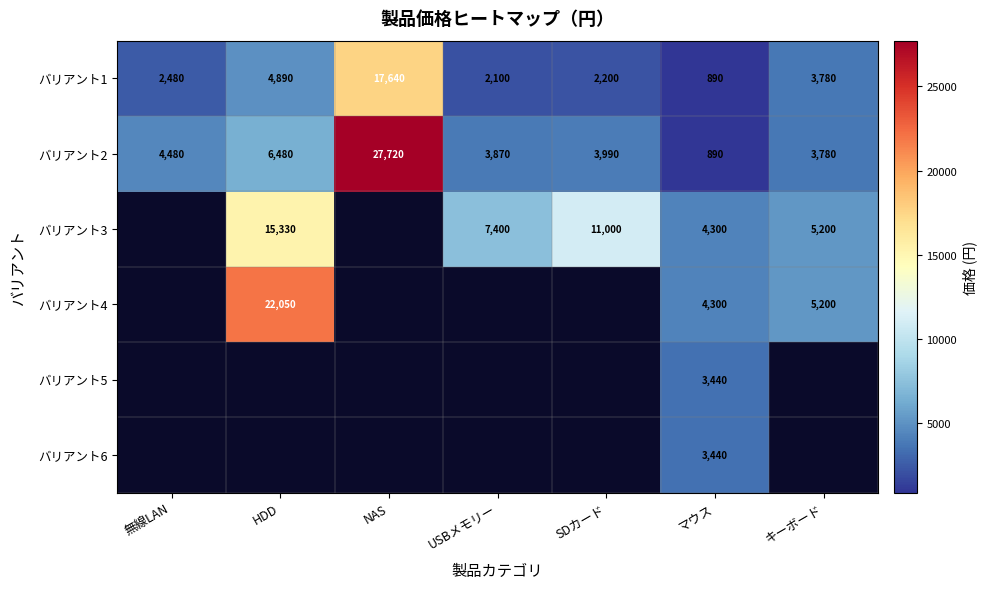

List the labels in order of バリアント1 value, largest first.

NAS, HDD, キーボード, 無線LAN, SDカード, USBメモリー, マウス